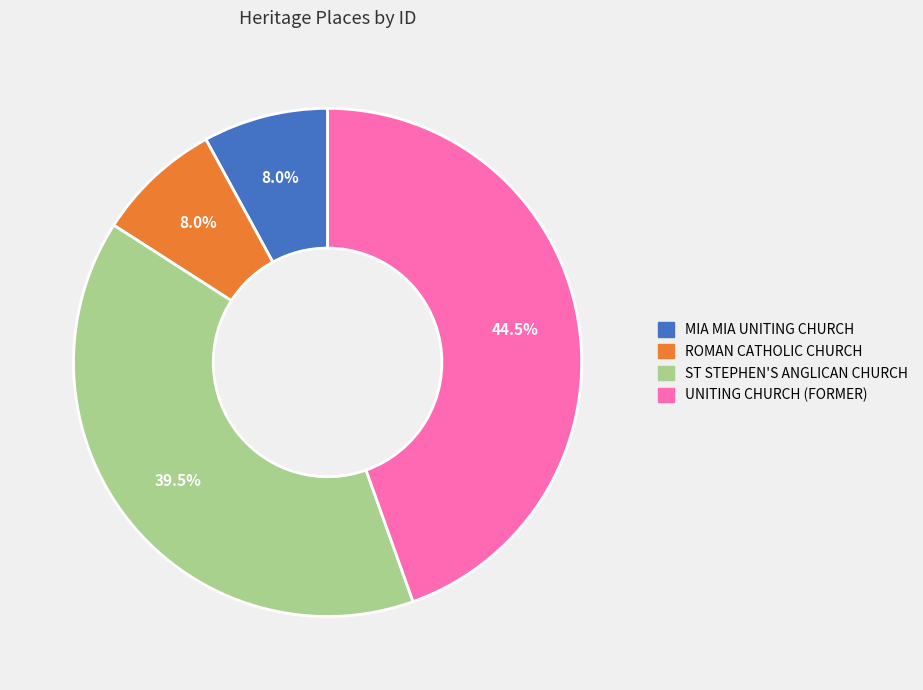

How many segments does this pie chart have?

4